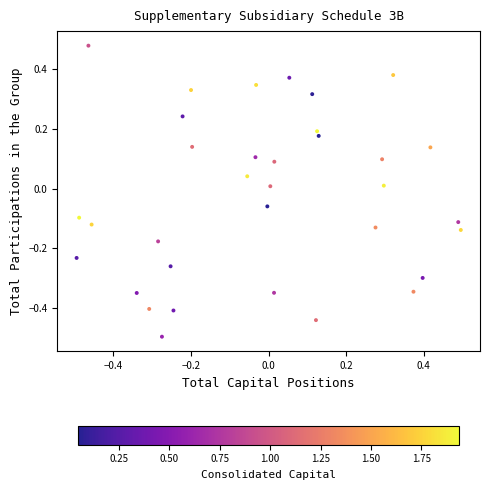

What is the range of X values (max minus min)?

1.0